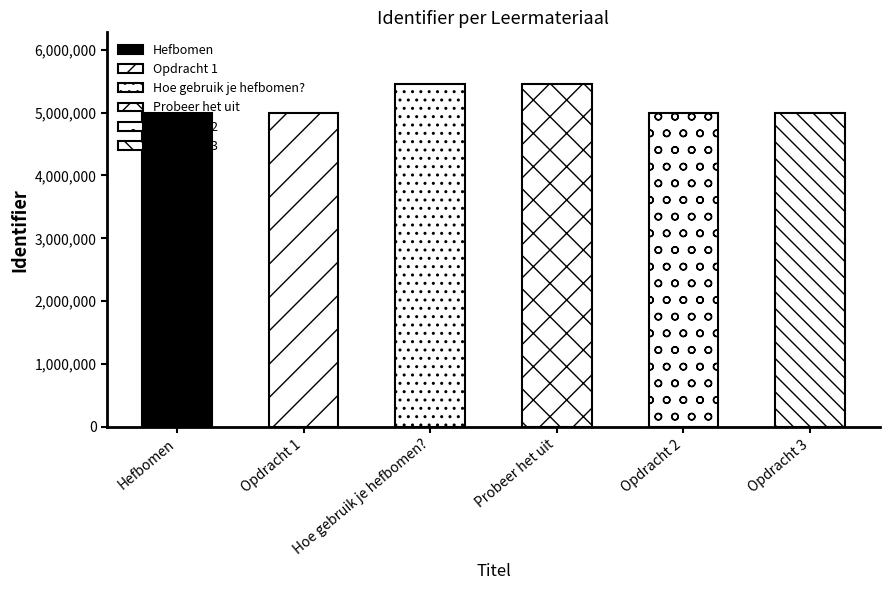

What is the change in value from Probeer het uit to Opdracht 2?

-459537